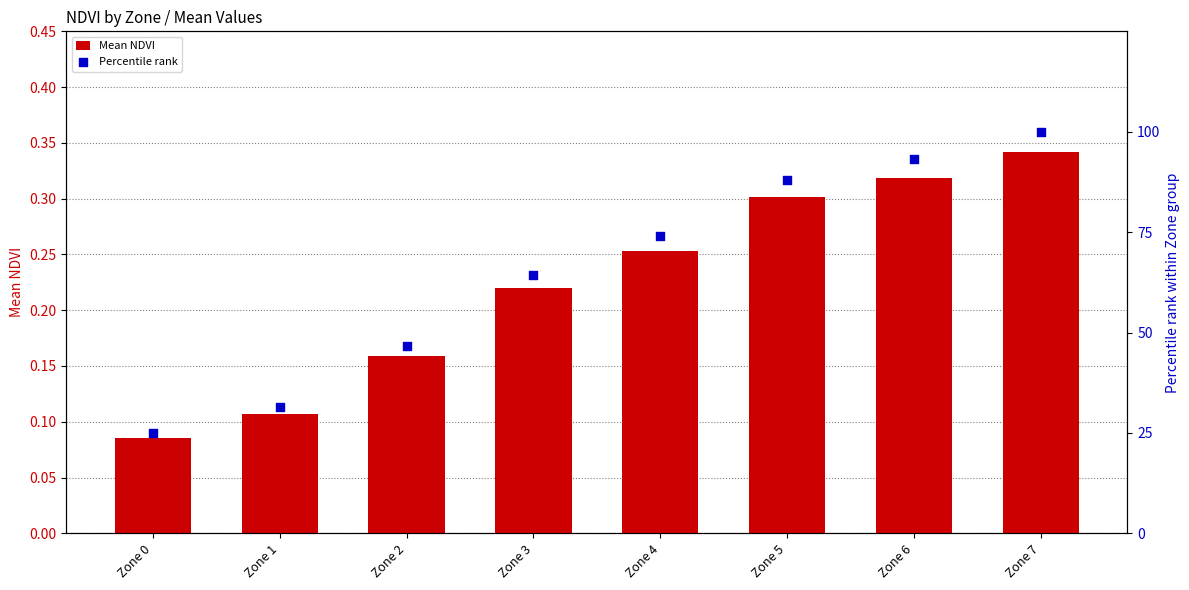

Which series reaches the minimum Y coordinate?

Mean NDVI